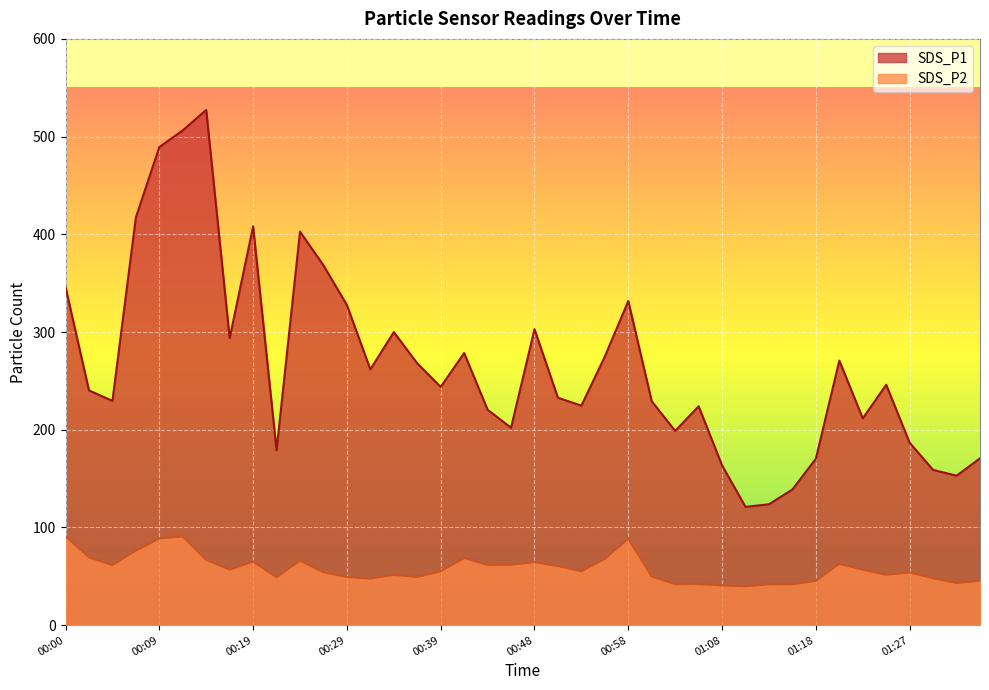

Which series changed the most between 00:09 and 00:53?

SDS_P1